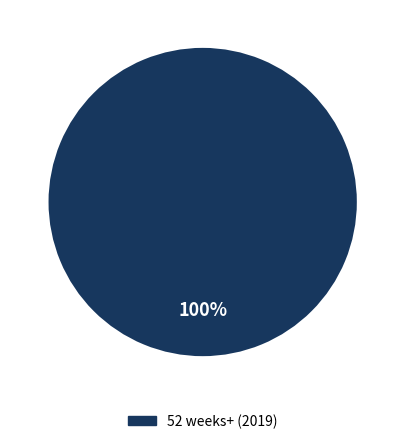

Does any single category account for the majority?

Yes